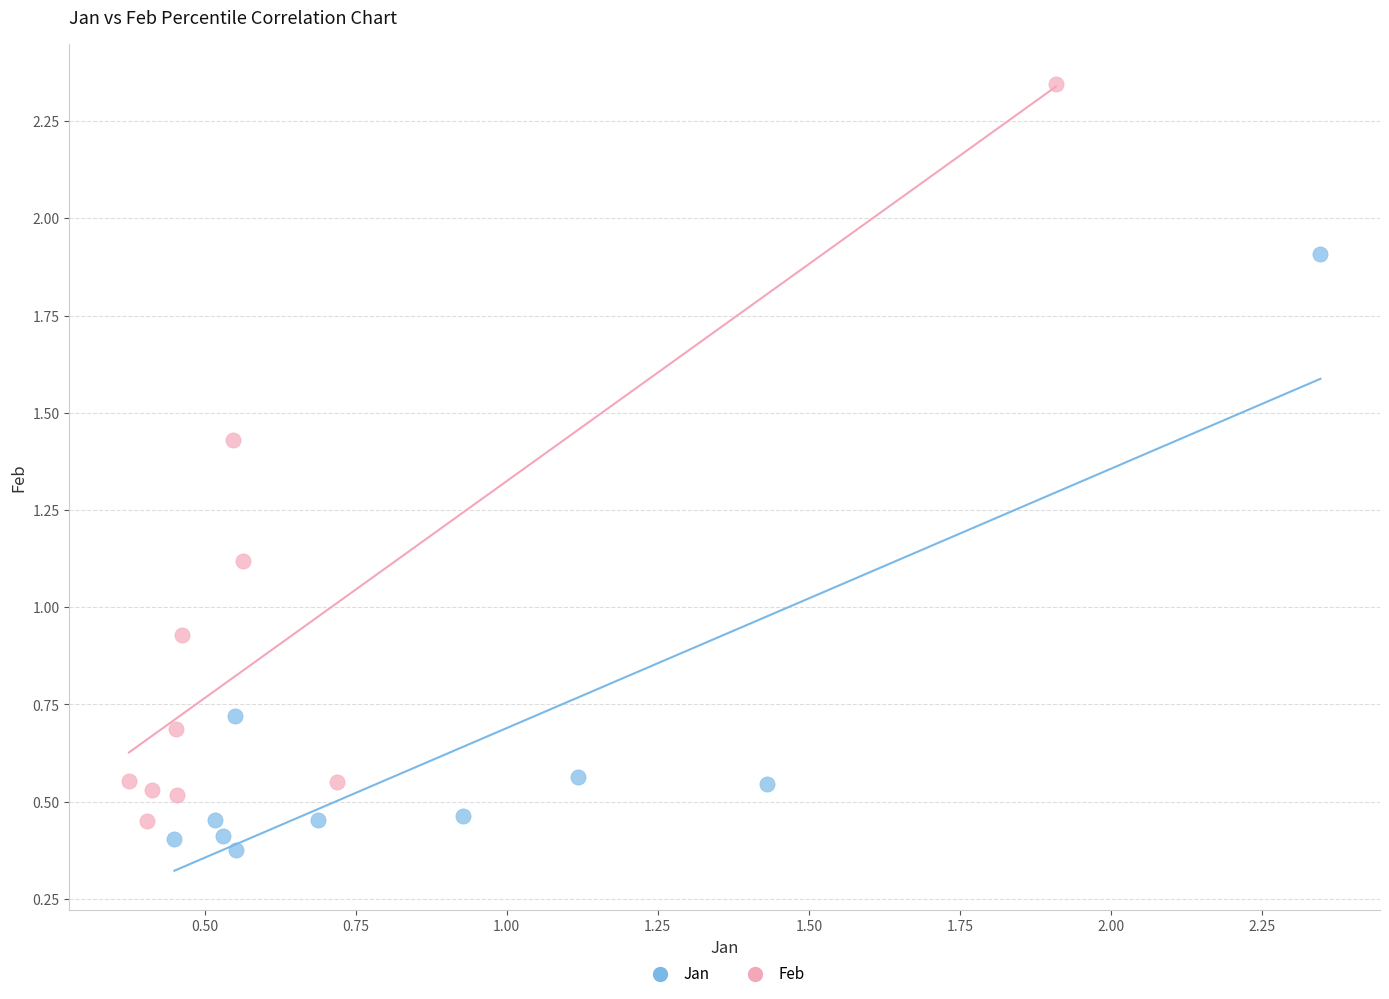

Which series has the widest spread of Y values?

Feb